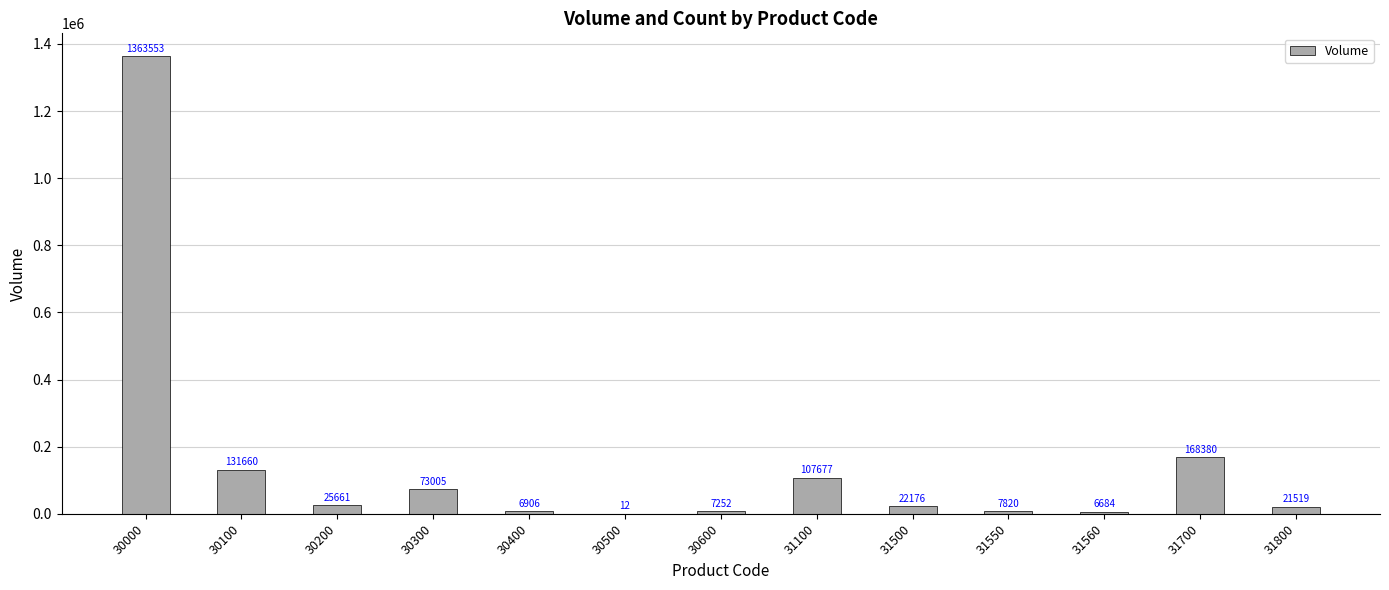

Where is the data nearest to the value 681782?

31700